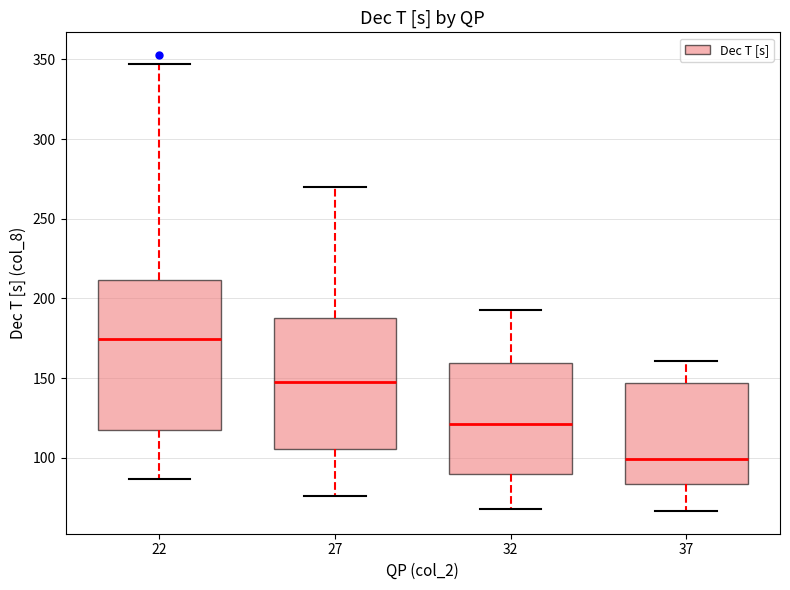

Which box's median line is the highest?

22